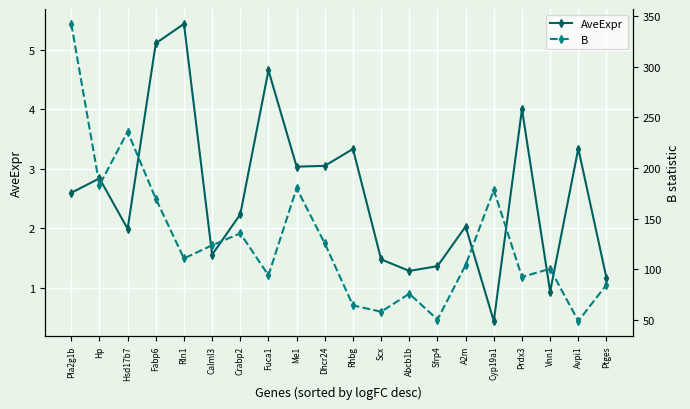

What is the difference between the AveExpr values at Sfrp4 and Dhcr24?

1.7